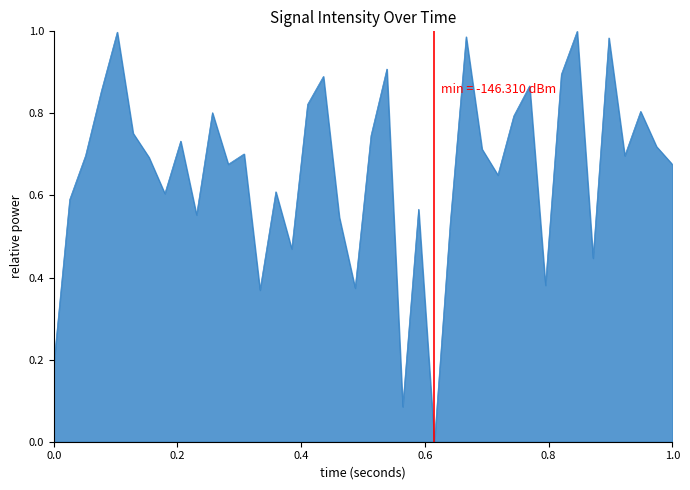

How many points are lower than both their immediate neighbors (excluding endpoints)?

12